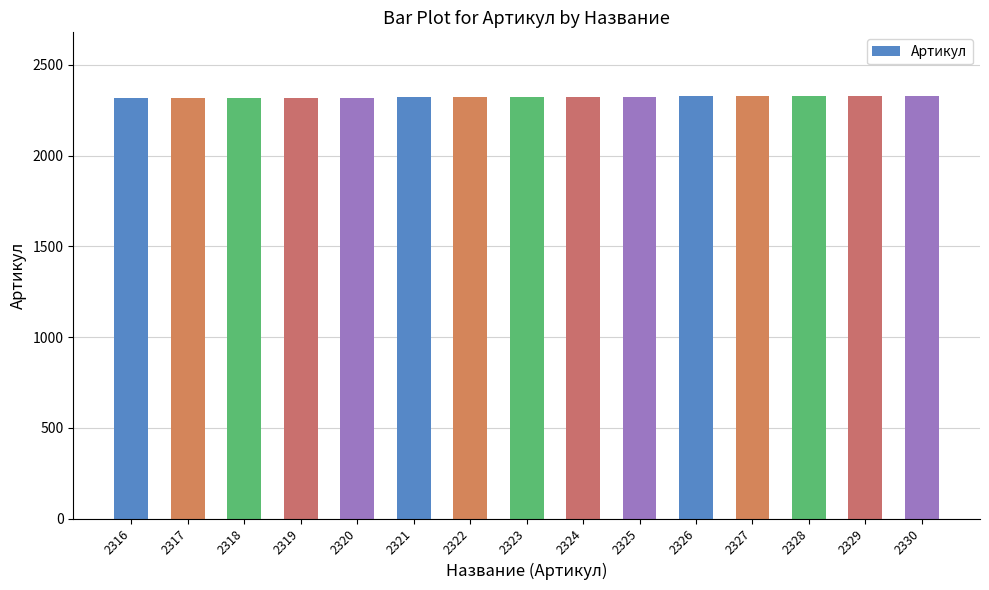

Are the bars horizontal?

No